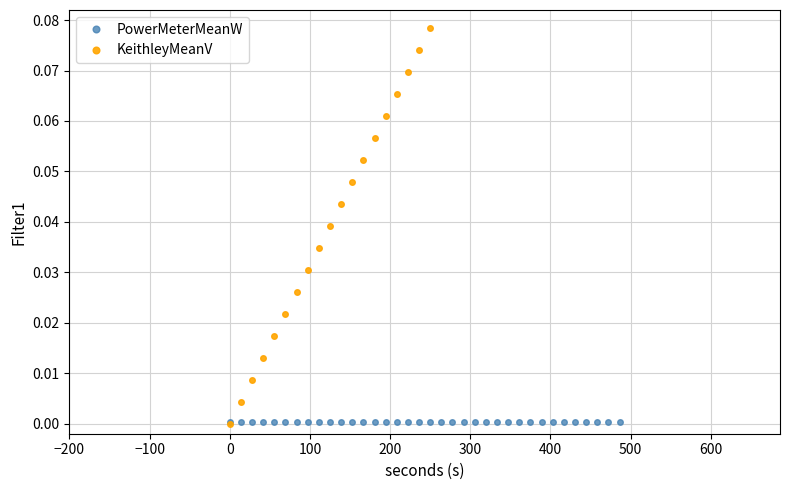

True or false: PowerMeterMeanW has more than 2 points higher than both neighbors.

True